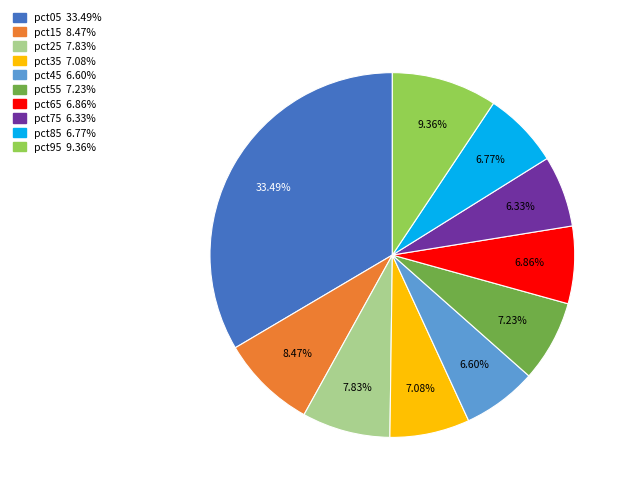

To the nearest percent, what is the difference between the pct15 and pct45 slice percentages?

2%